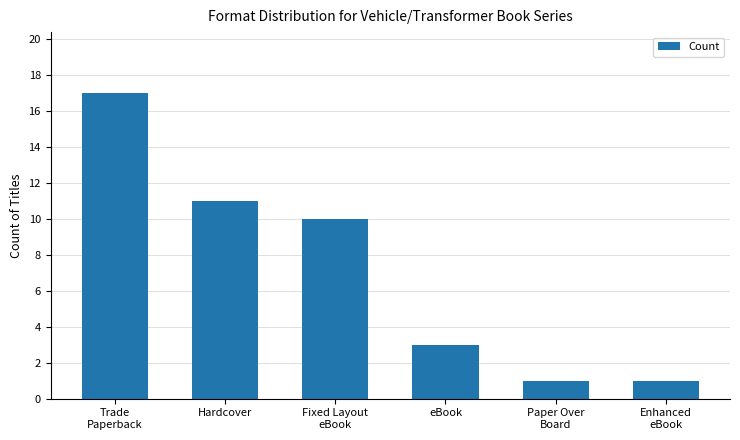

What is the change in value from Fixed Layout
eBook to Enhanced
eBook?

-9